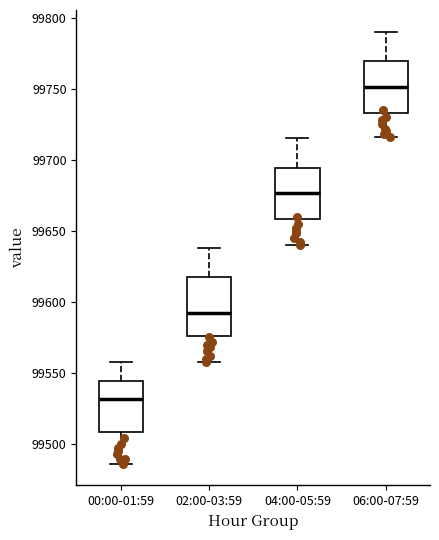

Where does the median line of the box for 02:00-03:59 sit on the y-axis? The values are not printed on the chart, so give them approximately, as read against the axis.

99590